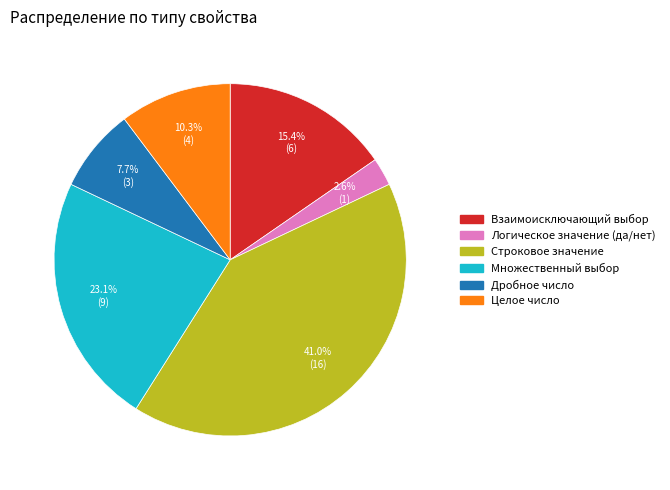

The Множественный выбор slice represents 35% of the pie. True or false?

False